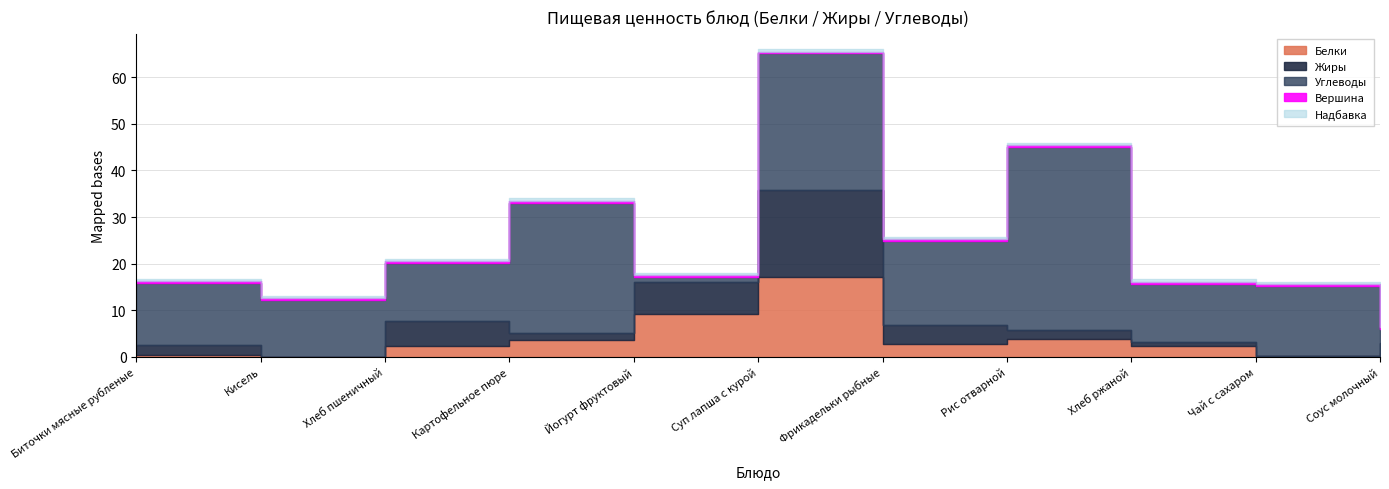

How many values in the Белки series are below 2?

4